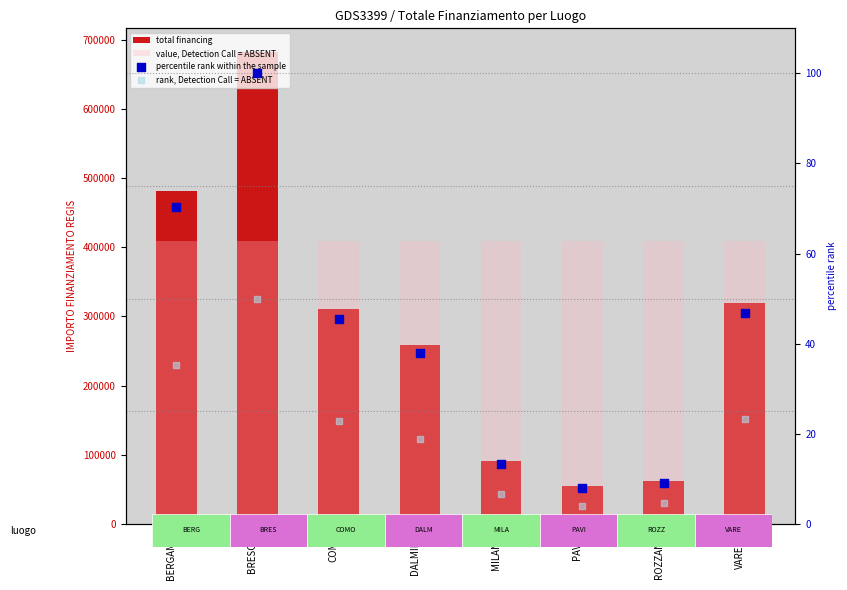

Is the value of total financing at ROZZANO greater than the value of value, Detection Call = ABSENT at PAVIA?

No